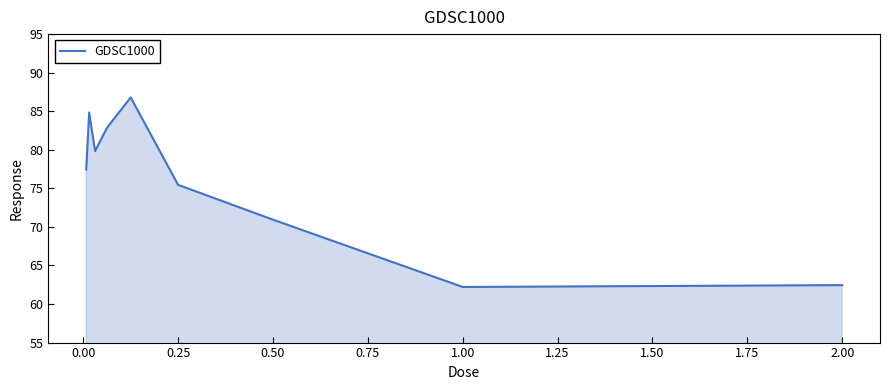

What is the difference between the maximum and minimum values?

24.6